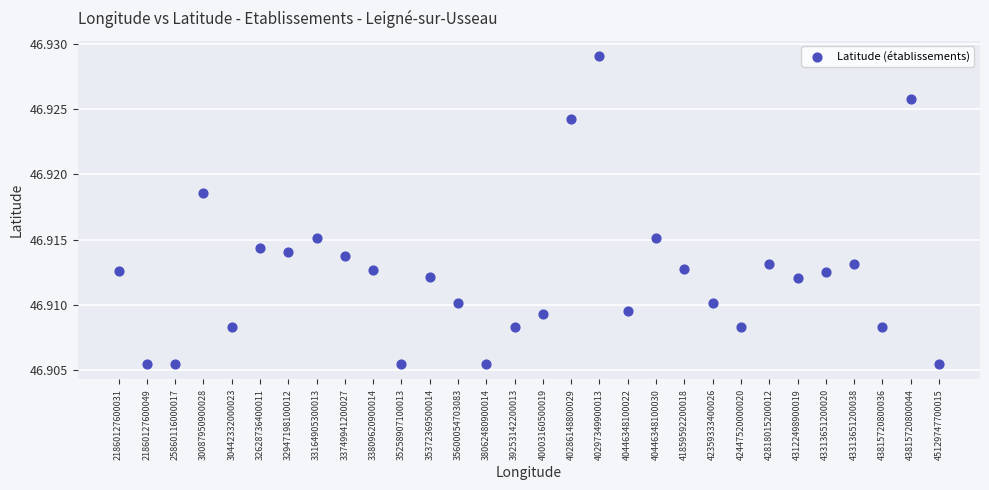

How many points are shown in the scatter plot?

30